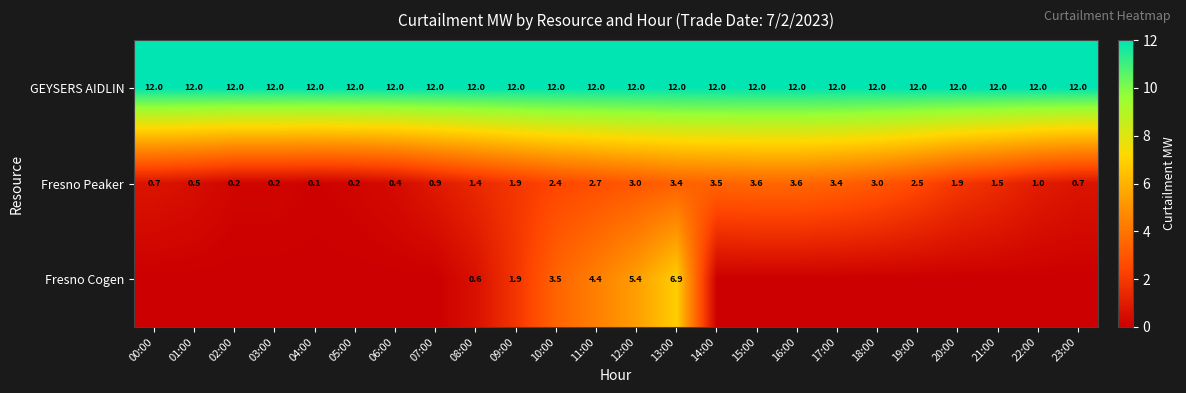

At 12:00, list the series in order from largest to smallest.

GEYSERS AIDLIN, Fresno Cogen, Fresno Peaker